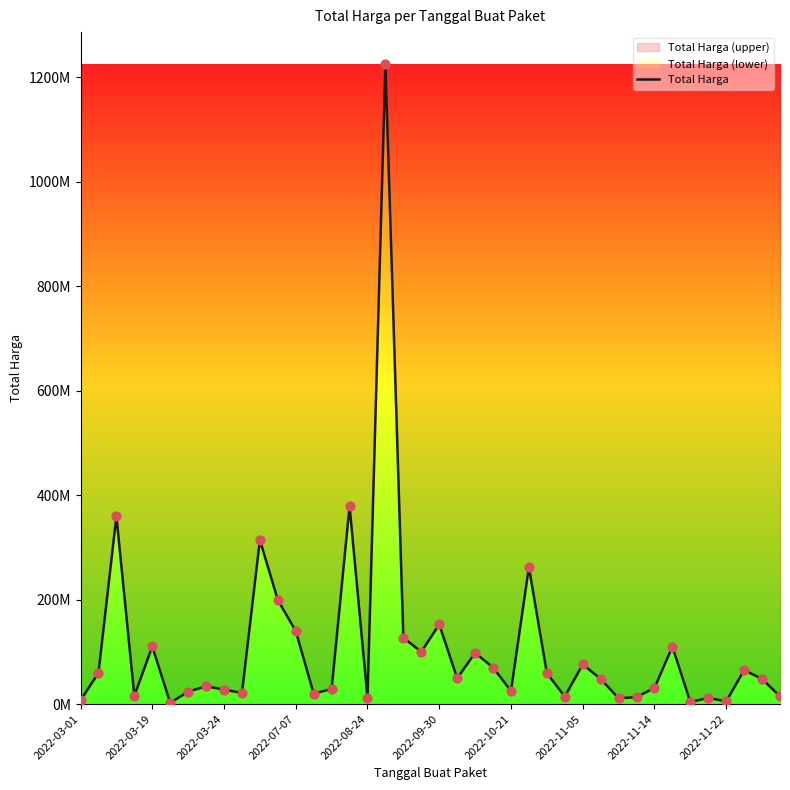

What is the ratio of the value at 28 to the value at 27?

5.3